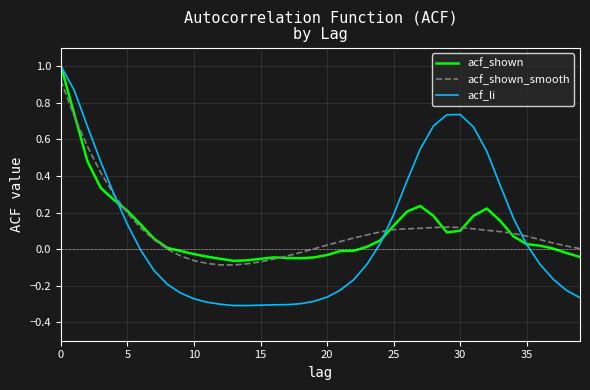

Which series has the largest range (max minus min)?

acf_li